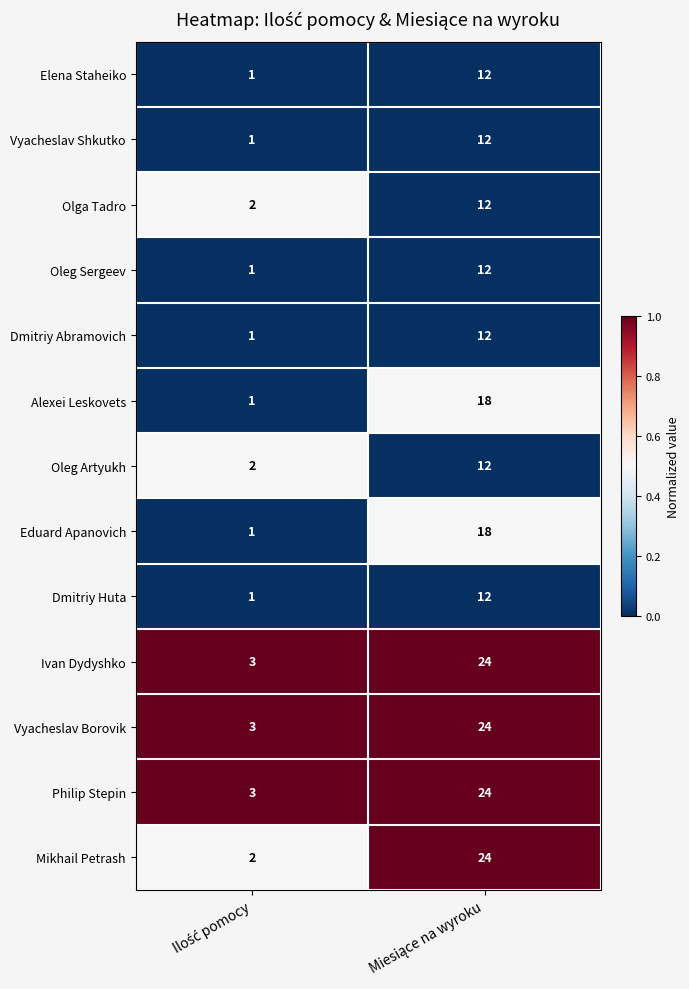

What is the sum of all Dmitriy Abramovich values?

13